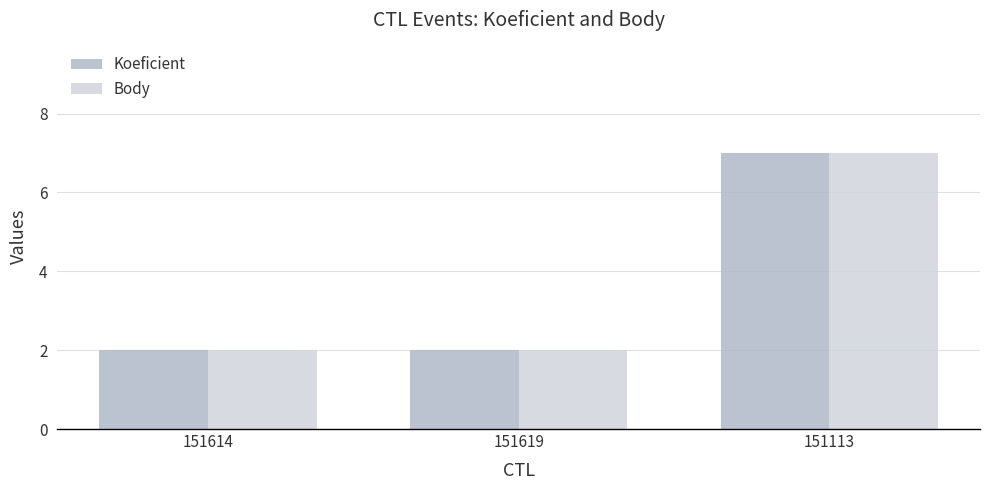

What is the maximum value for Koeficient?

7